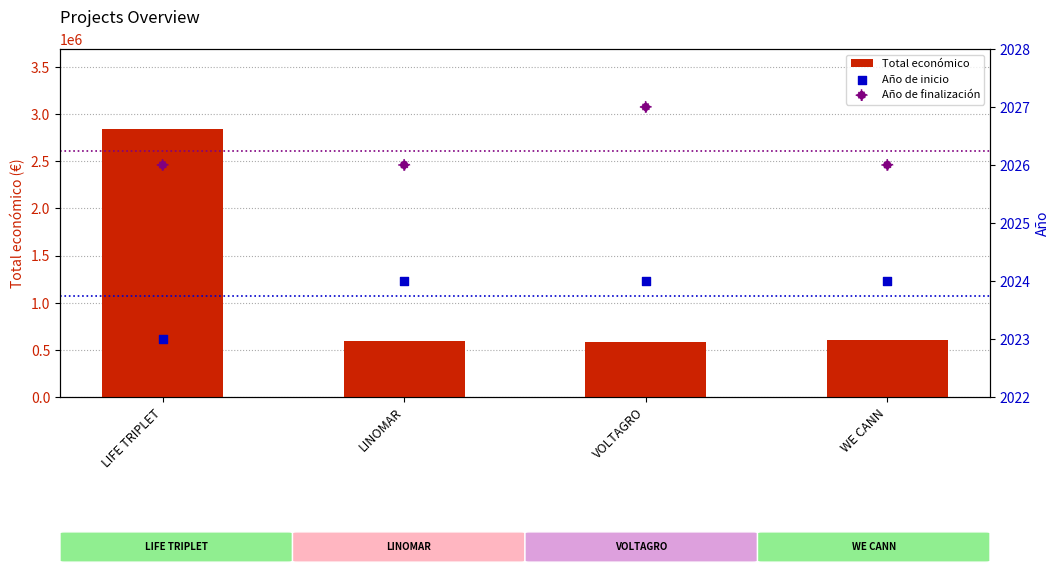

Which series has the largest total across all categories?

Total económico